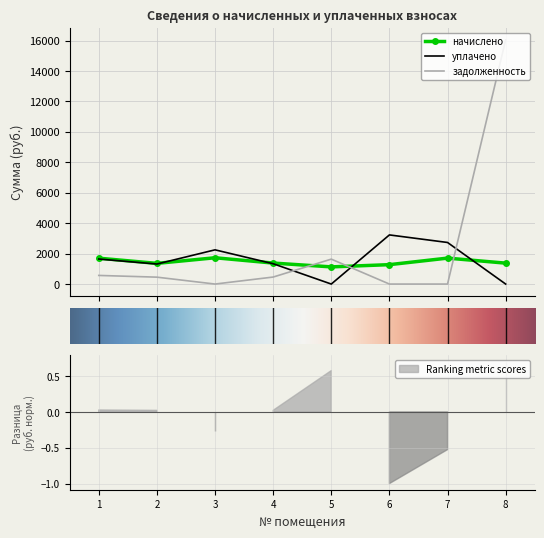

Reading left to right, transcribe all the data shown in this chart.

начислено: 1699.2	1358.8	1727.3	1379.3	1127.7	1274.4	1704.3	1374.2
уплачено: 1644.7	1315.3	2247.8	1335.1	0.0	3228.1	2731.3	0.0
задолженность: 566.4	452.9	0.0	459.8	1637.3	0.0	0.0	16039.4